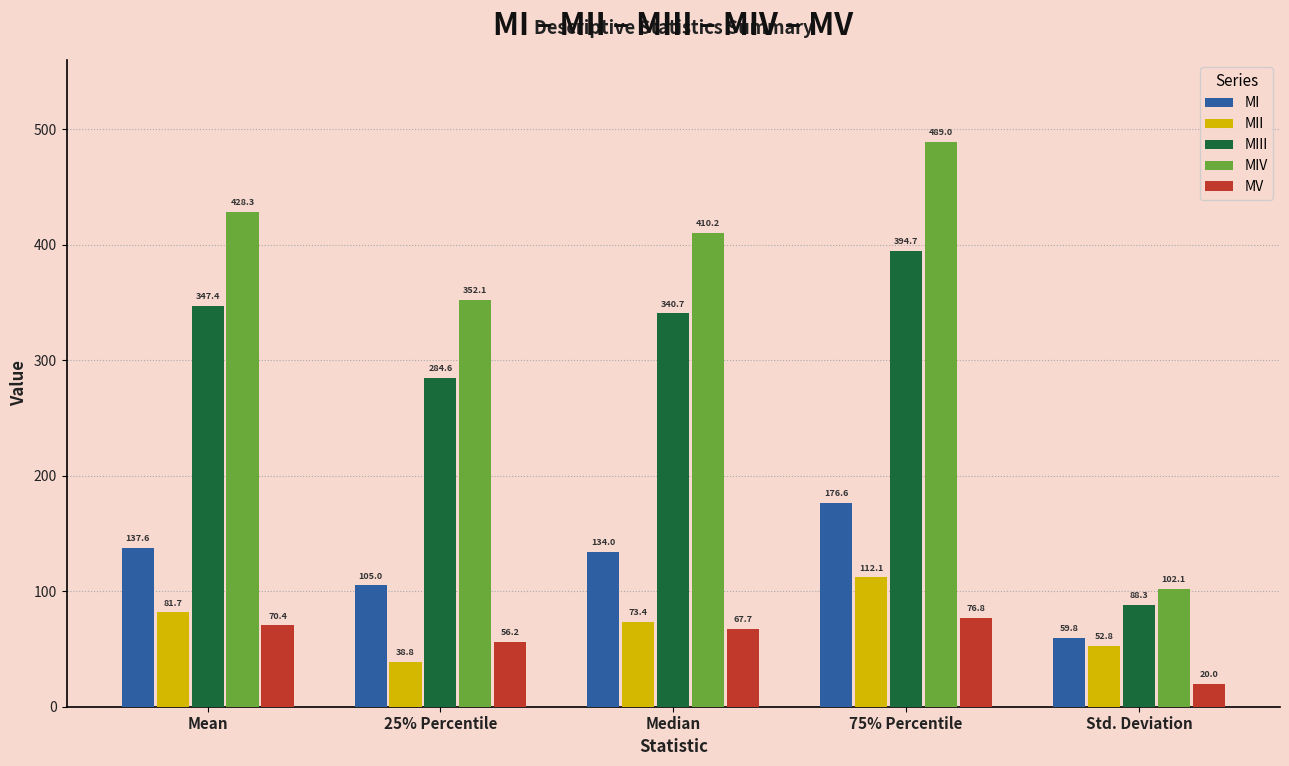

Count the number of data series in this chart.

5